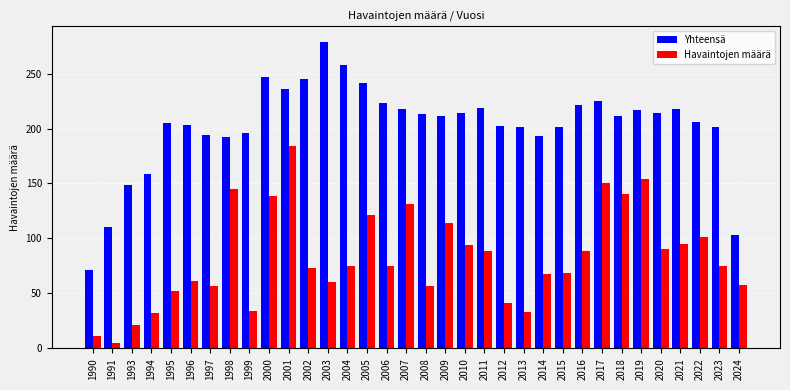

What is the value of the Havaintojen määrä bar at the 1st from the left?

11